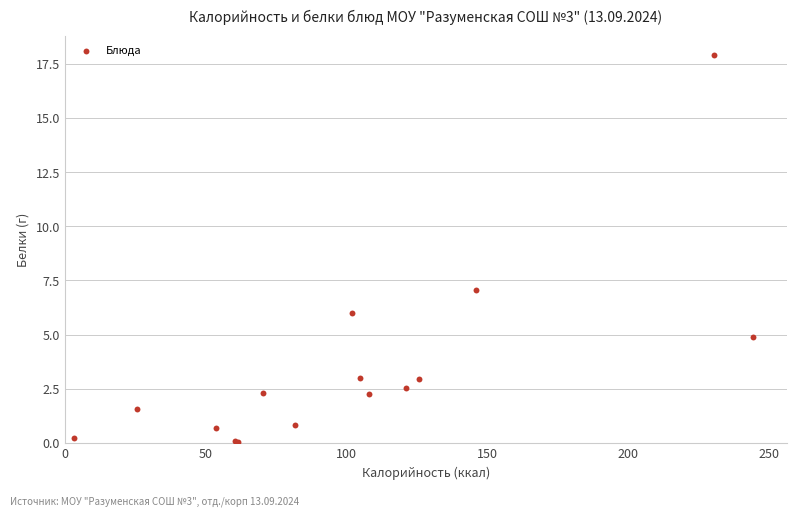

What Y value in the scatter plot is closest to 8?

7.0